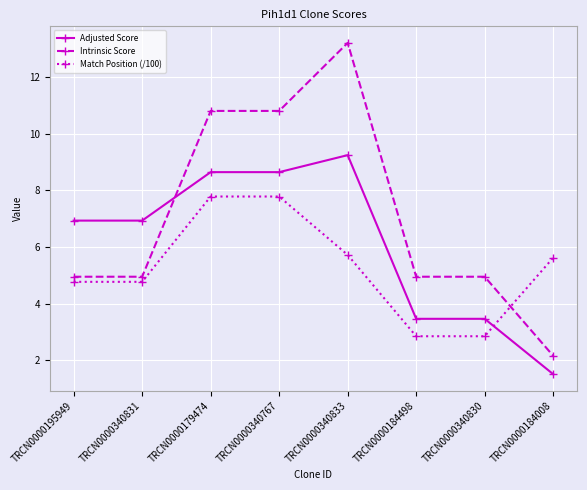

Which series changed the most between TRCN0000195949 and TRCN0000340767?

Intrinsic Score